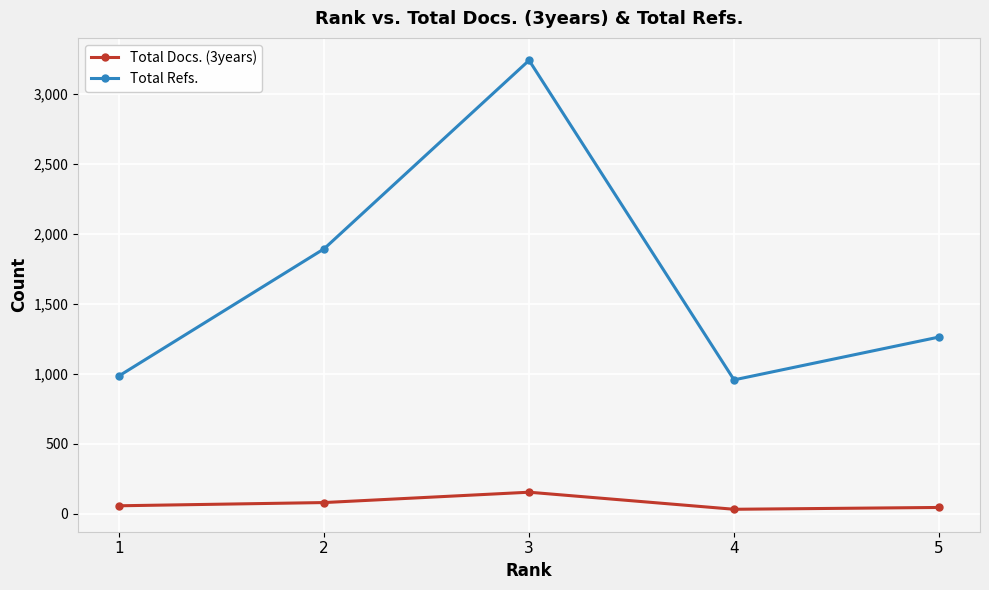

What is the greatest value displayed?

3241